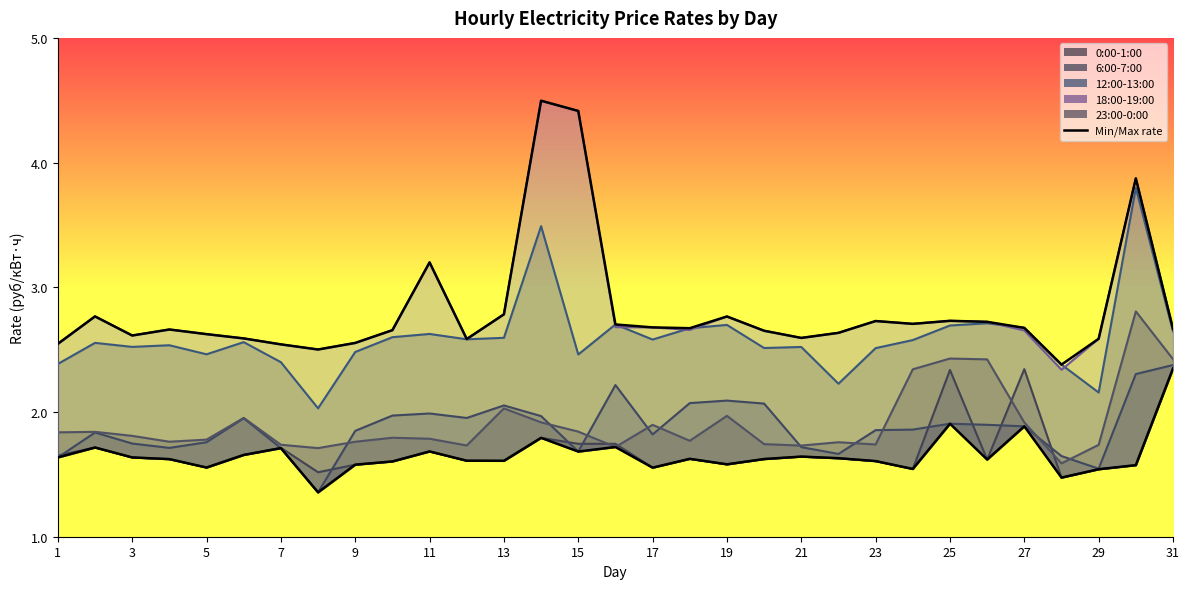

Which series has the largest range (max minus min)?

Max rate